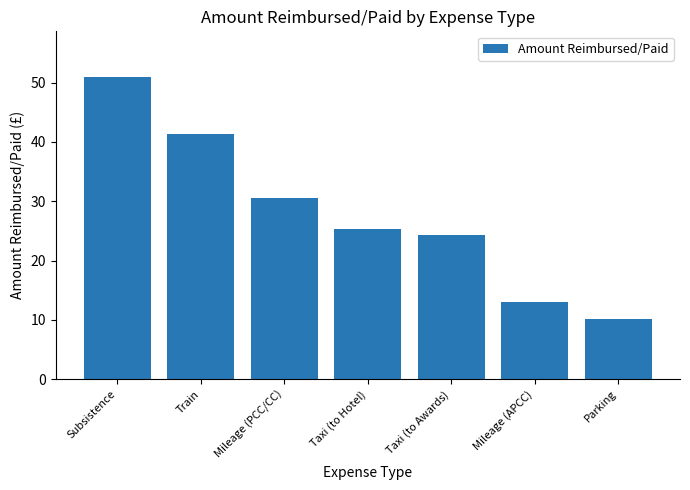

True or false: the data shows 15.8 at Mileage (PCC/CC).

False